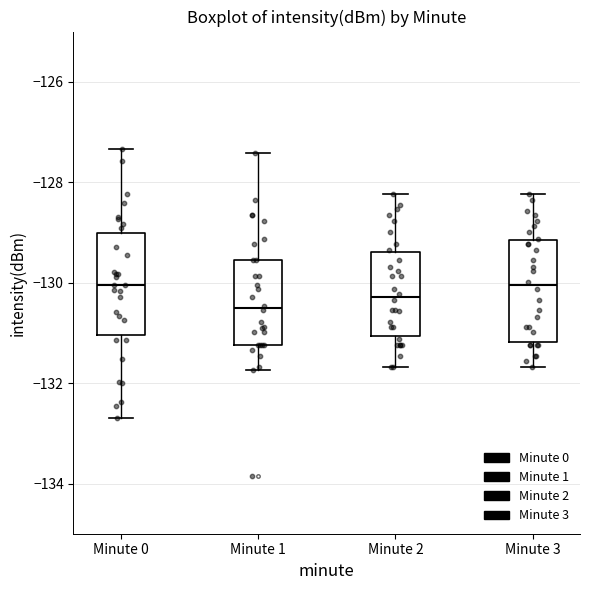

Reading left to right, transcribe this box plot: for each box, give where its median line is, the range the box spans, and where its two whiskers end, as read against the y-axis. The values are not printed on the chart, so give them approximately, as read against the axis.

Minute 0: median -130.0, box -131.0 to -129.0, whiskers -132.6 to -127.4
Minute 1: median -130.4, box -131.2 to -129.6, whiskers -131.8 to -127.4
Minute 2: median -130.2, box -131.0 to -129.4, whiskers -131.6 to -128.2
Minute 3: median -130.0, box -131.2 to -129.2, whiskers -131.6 to -128.2